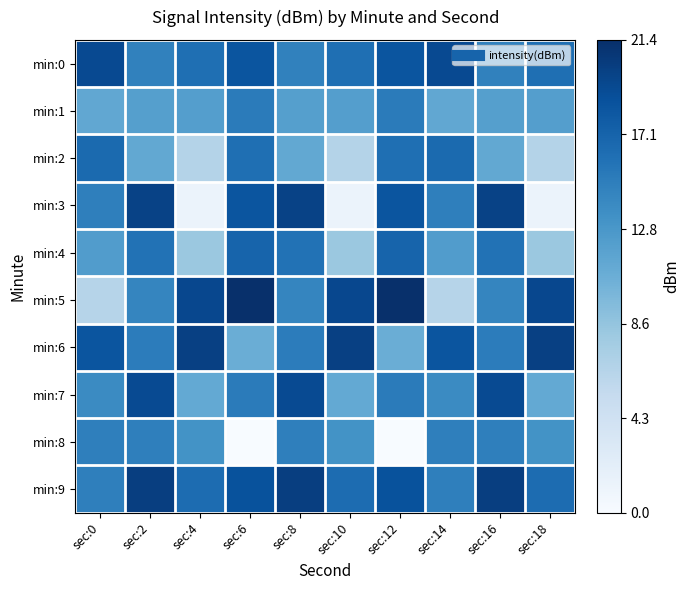

Reading left to right, transcribe all the data shown in this chart.

min:0: sec:0=19.2	sec:2=14.6	sec:4=16.2	sec:6=18.3	sec:8=14.6	sec:10=16.2	sec:12=18.3	sec:14=19.2	sec:16=14.6	sec:18=16.2
min:1: sec:0=11.3	sec:2=12.0	sec:4=12.1	sec:6=15.1	sec:8=12.0	sec:10=12.1	sec:12=15.1	sec:14=11.3	sec:16=12.0	sec:18=12.1
min:2: sec:0=16.6	sec:2=11.3	sec:4=6.5	sec:6=16.2	sec:8=11.3	sec:10=6.5	sec:12=16.2	sec:14=16.6	sec:16=11.3	sec:18=6.5
min:3: sec:0=14.8	sec:2=19.8	sec:4=1.3	sec:6=18.4	sec:8=19.8	sec:10=1.3	sec:12=18.4	sec:14=14.8	sec:16=19.8	sec:18=1.3
min:4: sec:0=12.3	sec:2=15.9	sec:4=8.1	sec:6=17.1	sec:8=15.9	sec:10=8.1	sec:12=17.1	sec:14=12.3	sec:16=15.9	sec:18=8.1
min:5: sec:0=6.4	sec:2=14.3	sec:4=19.4	sec:6=21.4	sec:8=14.3	sec:10=19.4	sec:12=21.4	sec:14=6.4	sec:16=14.3	sec:18=19.4
min:6: sec:0=18.3	sec:2=15.1	sec:4=20.0	sec:6=10.7	sec:8=15.1	sec:10=20.0	sec:12=10.7	sec:14=18.3	sec:16=15.1	sec:18=20.0
min:7: sec:0=13.9	sec:2=19.2	sec:4=11.2	sec:6=15.2	sec:8=19.2	sec:10=11.2	sec:12=15.2	sec:14=13.9	sec:16=19.2	sec:18=11.2
min:8: sec:0=14.8	sec:2=14.8	sec:4=13.2	sec:6=0.0	sec:8=14.8	sec:10=13.2	sec:12=0.0	sec:14=14.8	sec:16=14.8	sec:18=13.2
min:9: sec:0=14.8	sec:2=20.2	sec:4=16.4	sec:6=18.6	sec:8=20.2	sec:10=16.4	sec:12=18.6	sec:14=14.8	sec:16=20.2	sec:18=16.4